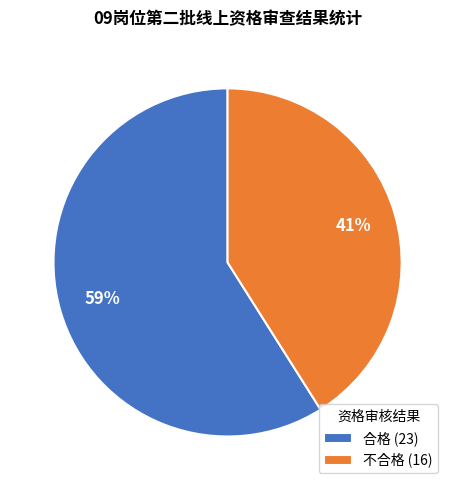

Which category has the biggest portion of the pie?

合格